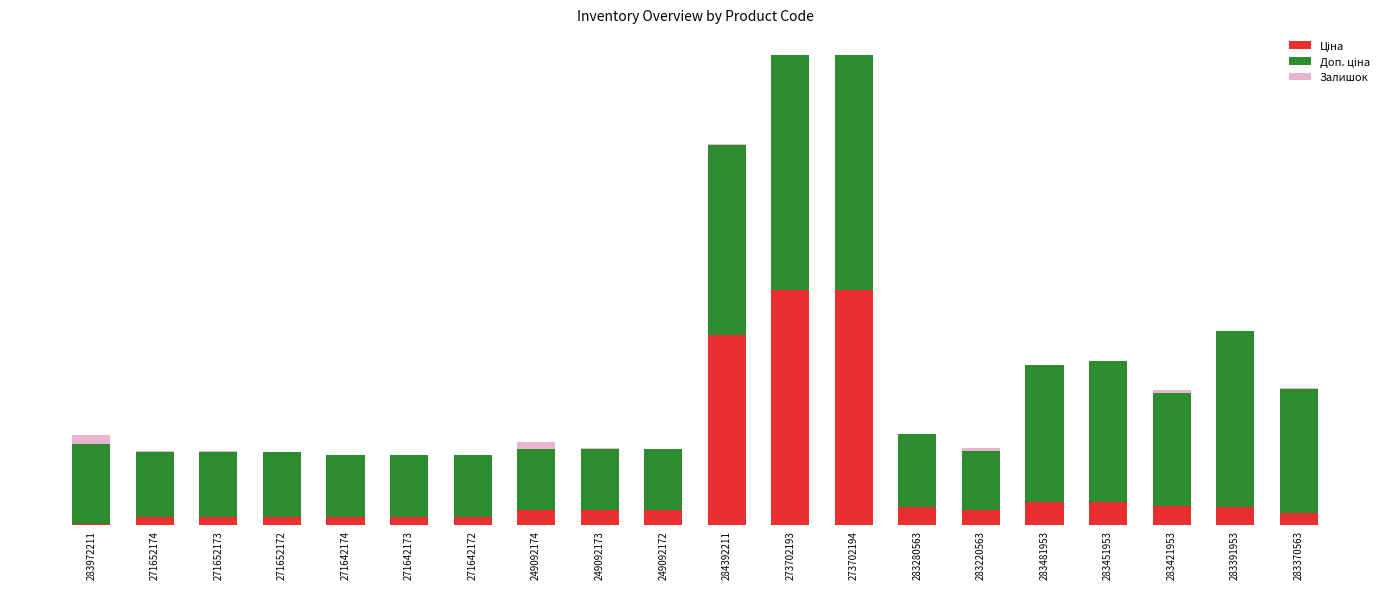

What is the total value across all series at 249092174?

3334.6